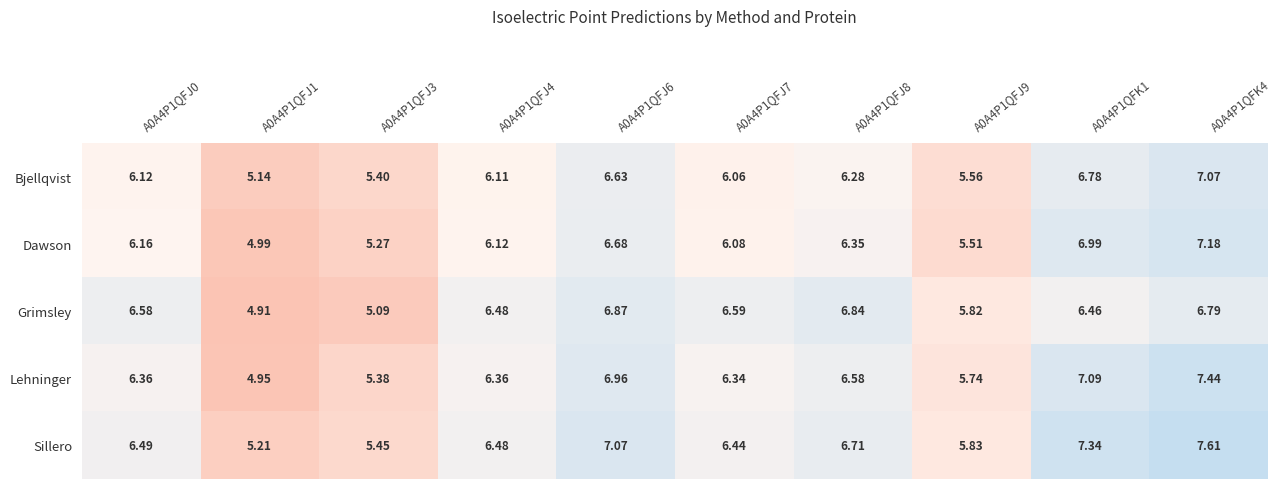

Is the value of Grimsley at A0A4P1QFJ1 greater than the value of Lehninger at A0A4P1QFJ4?

No